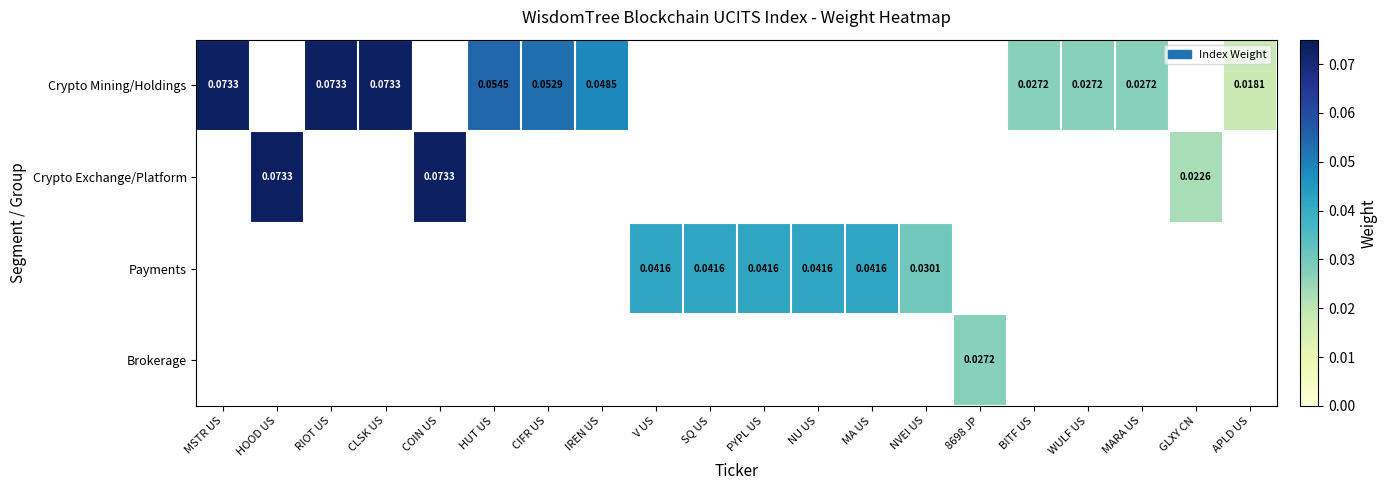

Which series has the largest range (max minus min)?

Crypto Mining/Holdings